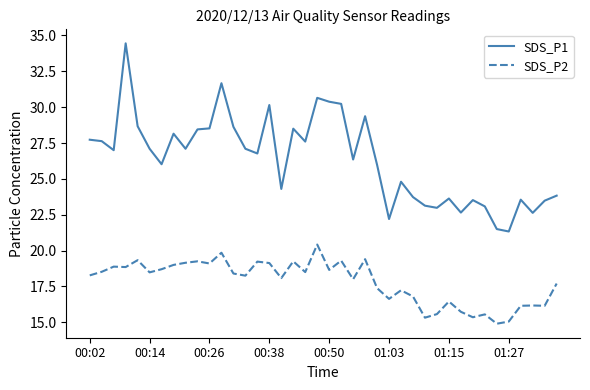

List the series in order of their overall mean, highest first.

SDS_P1, SDS_P2